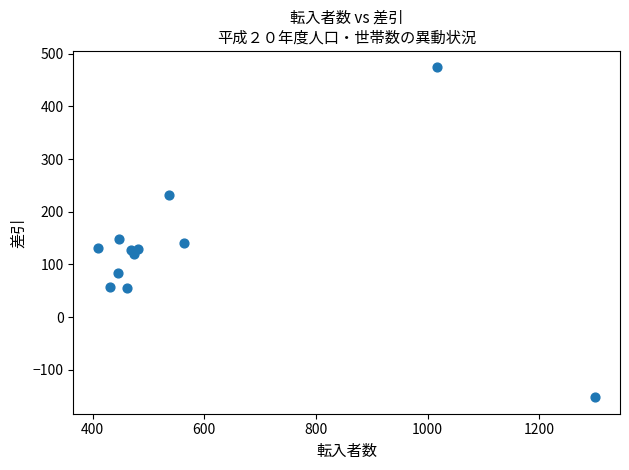

What is the range of X values (max minus min)?

890